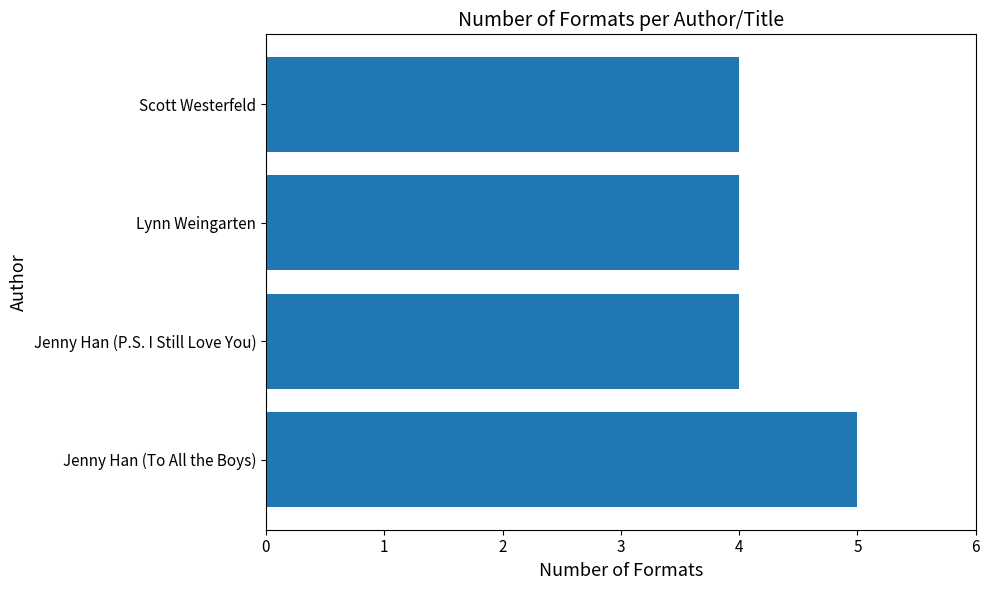

Approximately how many times larger is the value at Scott Westerfeld compared to Jenny Han (To All the Boys)?

0.8